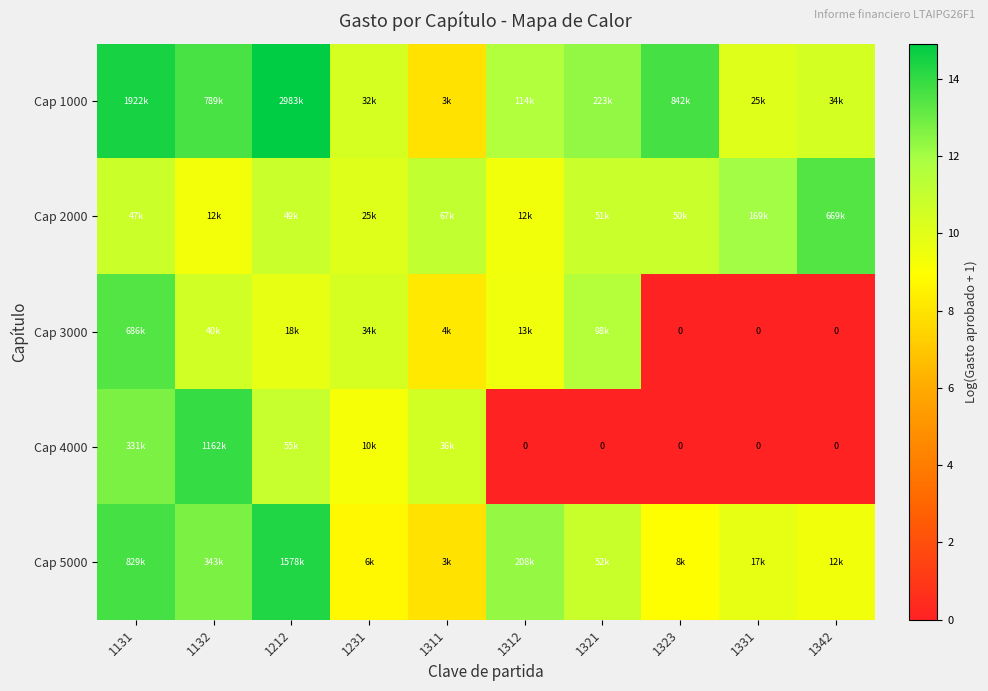

Is the value of Cap 4000 at 1312 greater than the value of Cap 5000 at 1131?

No